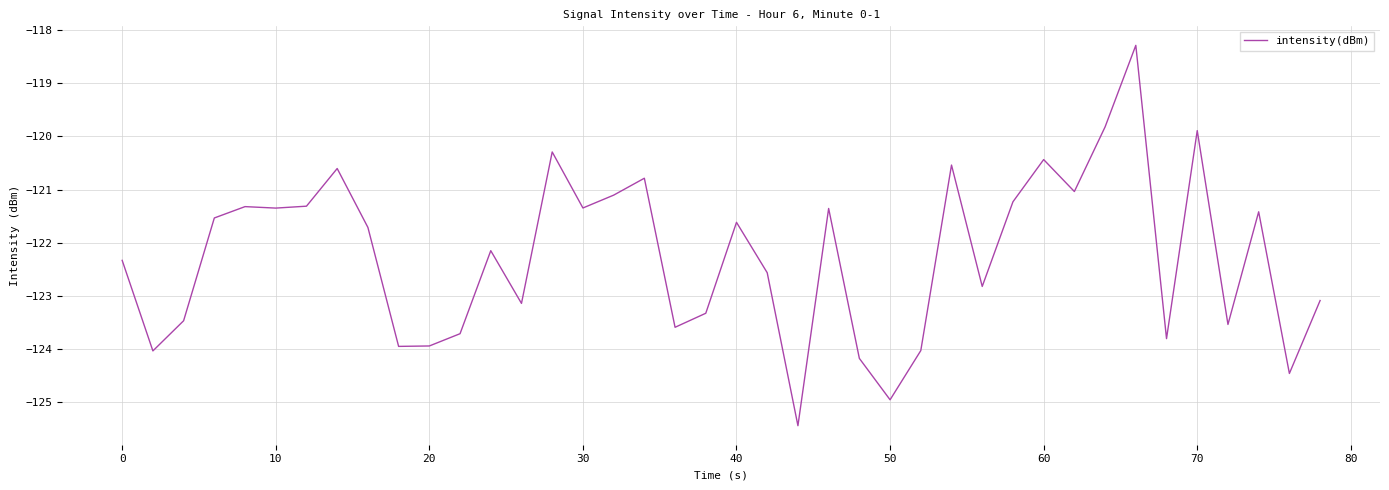

What is the difference between the maximum and minimum values?

7.2